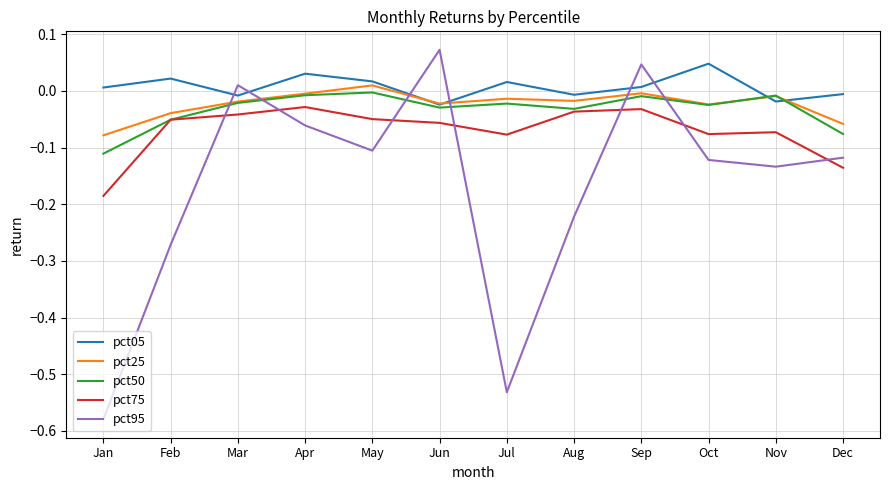

Which series has the widest spread of values?

pct95